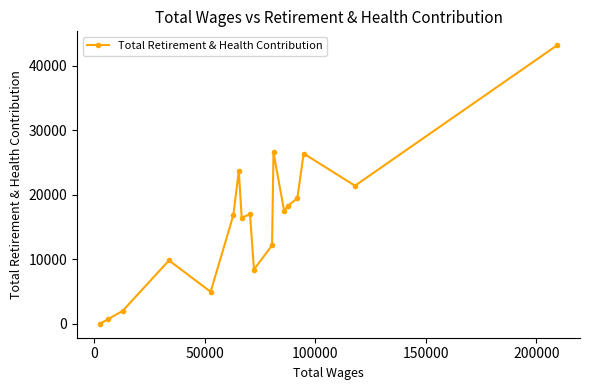

What is the maximum value shown in the chart?

43136